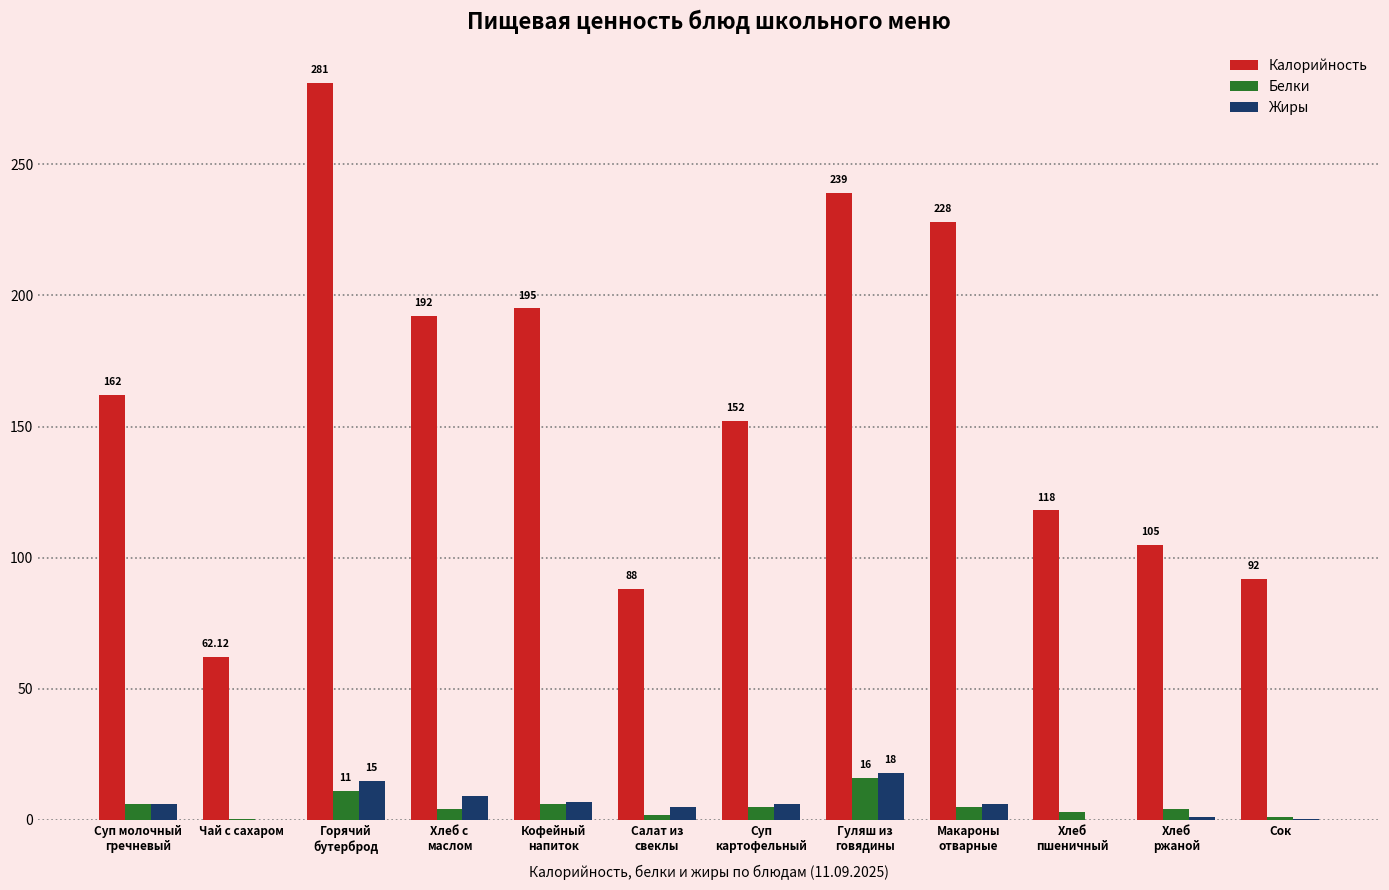

Which series has the largest total across all categories?

Калорийность